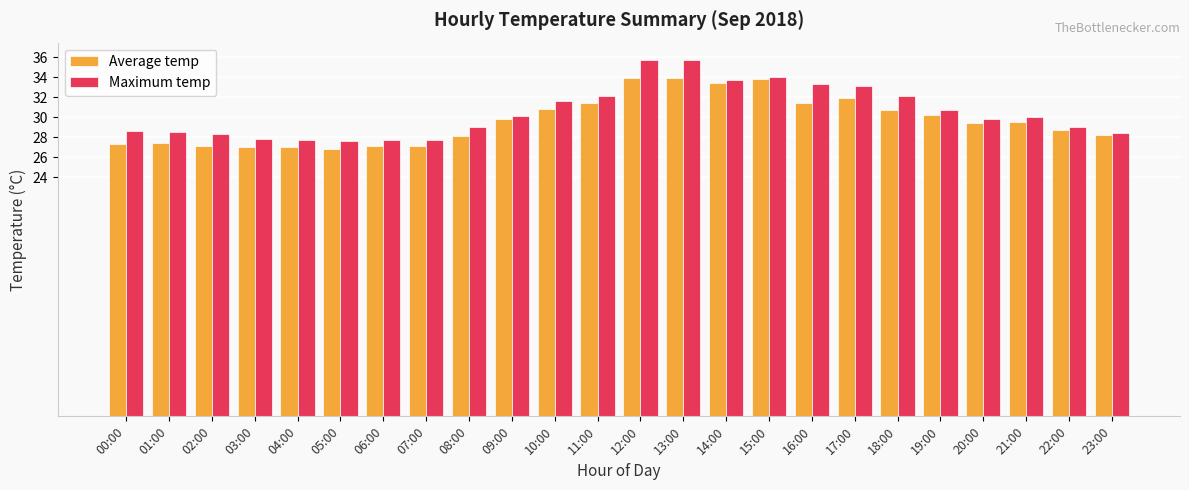

What is the difference between the maximum and minimum values in the Average temp series?

7.1